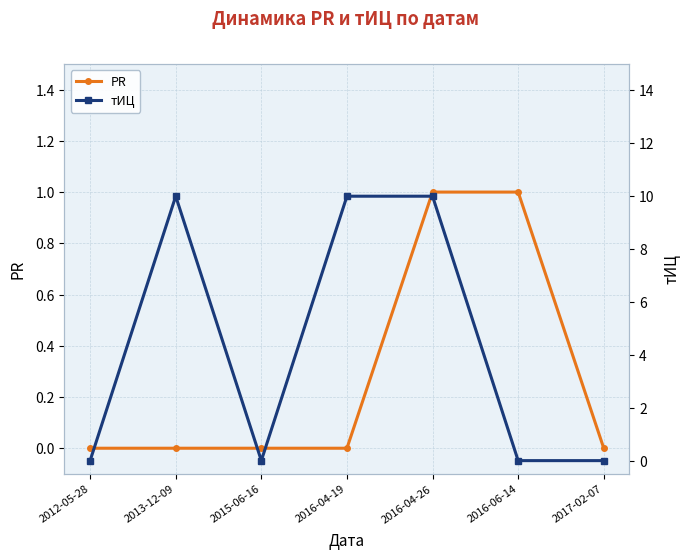

How many lines are shown in the chart?

2